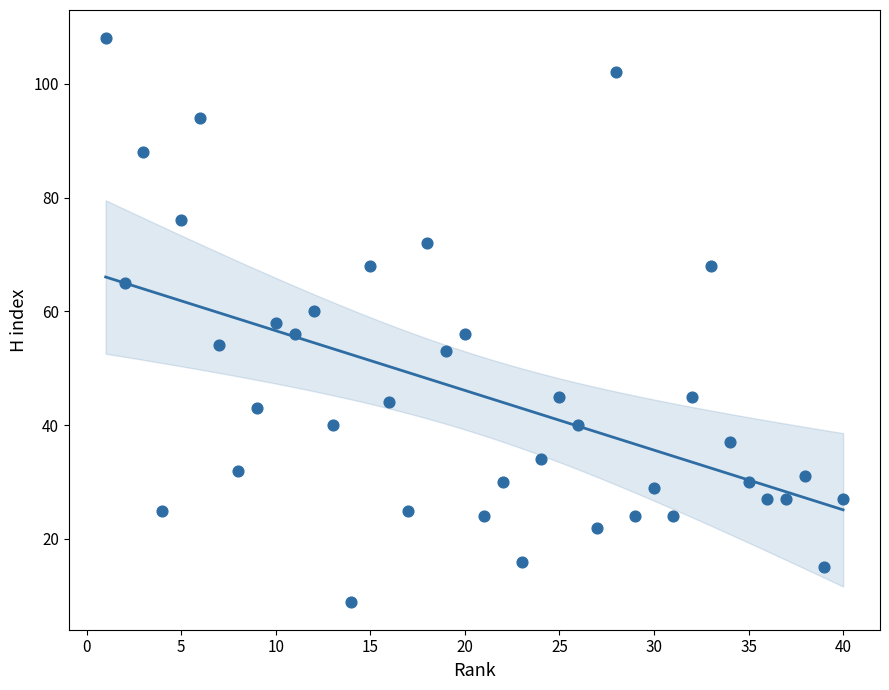

What is the range of X values (max minus min)?

39